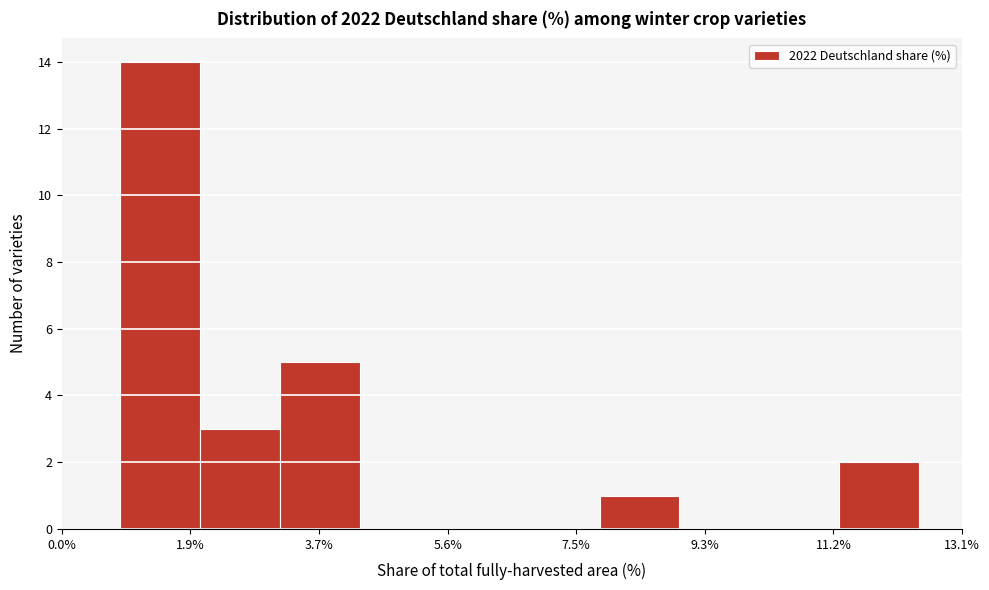

Which range on the x-axis has the tallest bar?

0.8 to 2.0